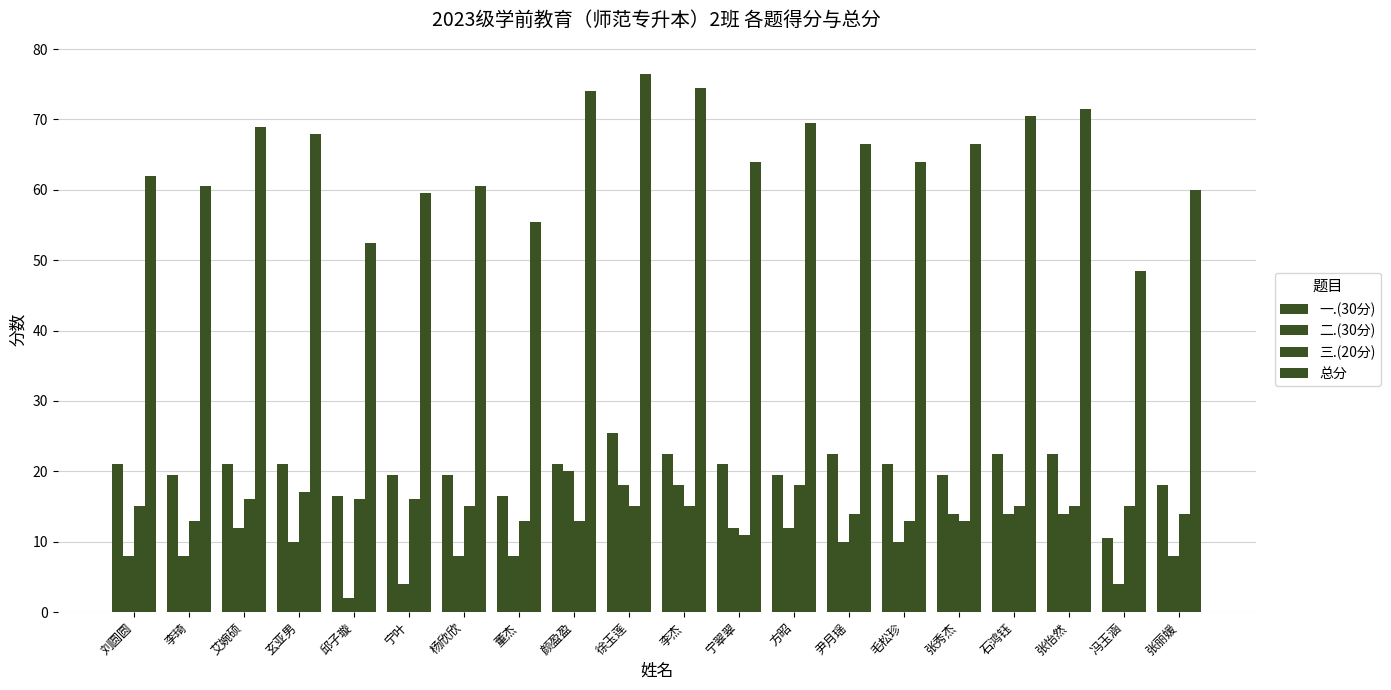

What is the sum of the 一.(30分) values at 李杰 and 颜盈盈?

43.5